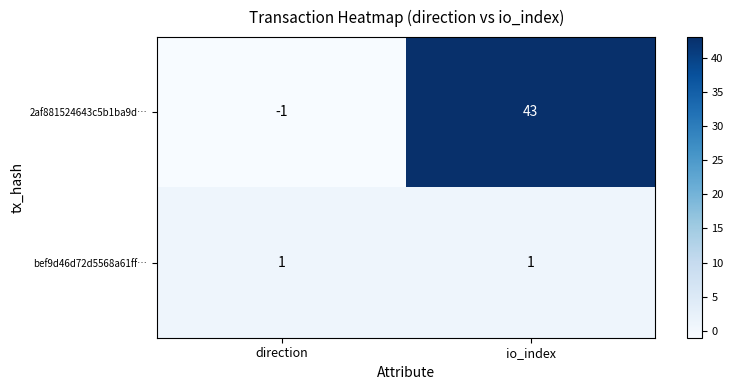

Which label corresponds to the smallest value in the chart?

direction